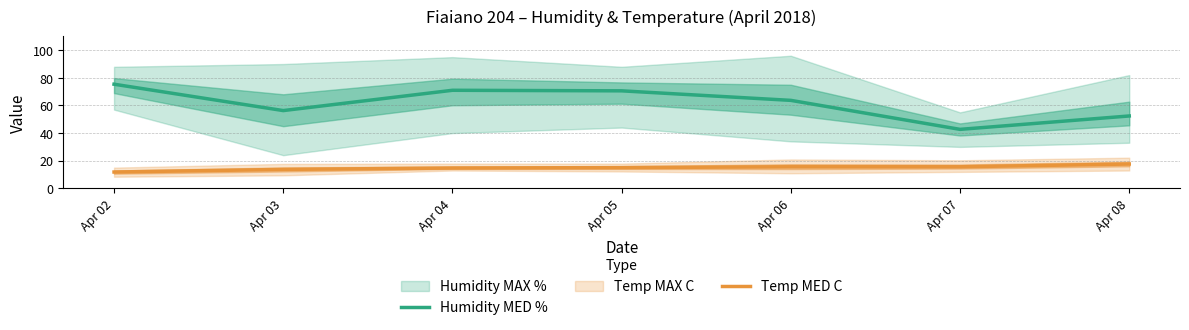

True or false: Humidity MED % and Temp MED C intersect in this chart.

False